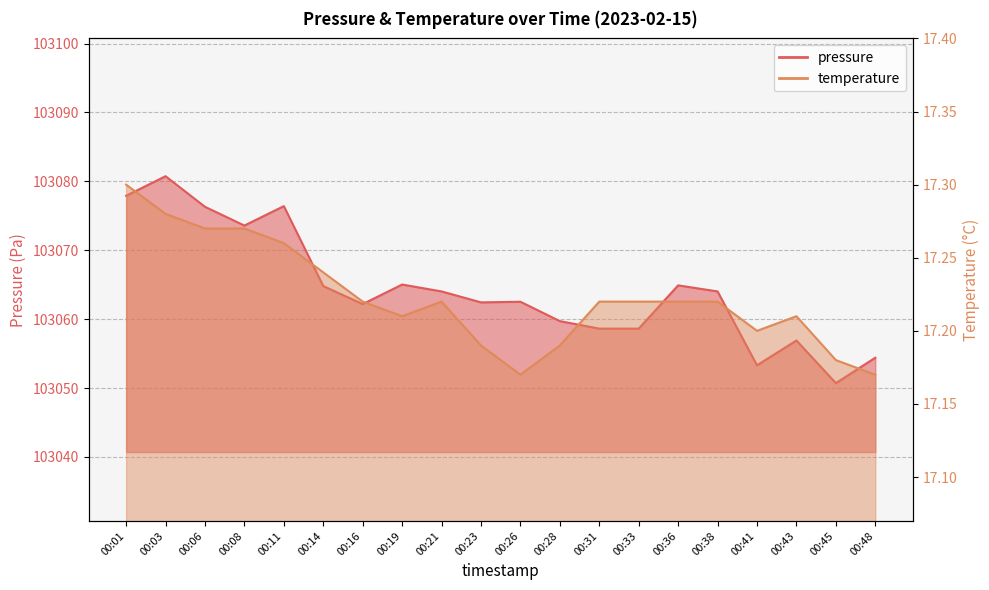

List the series in order of their overall mean, highest first.

pressure, temperature